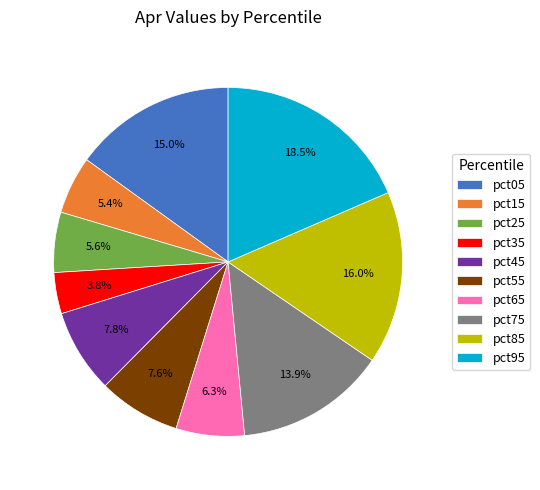

What is the smallest slice in the pie chart?

pct35